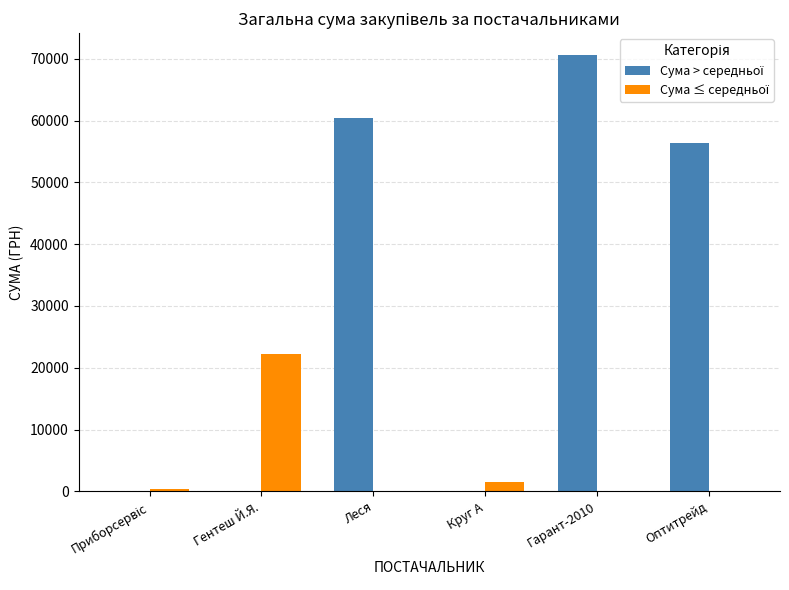

What is the greatest value displayed?

70609.1